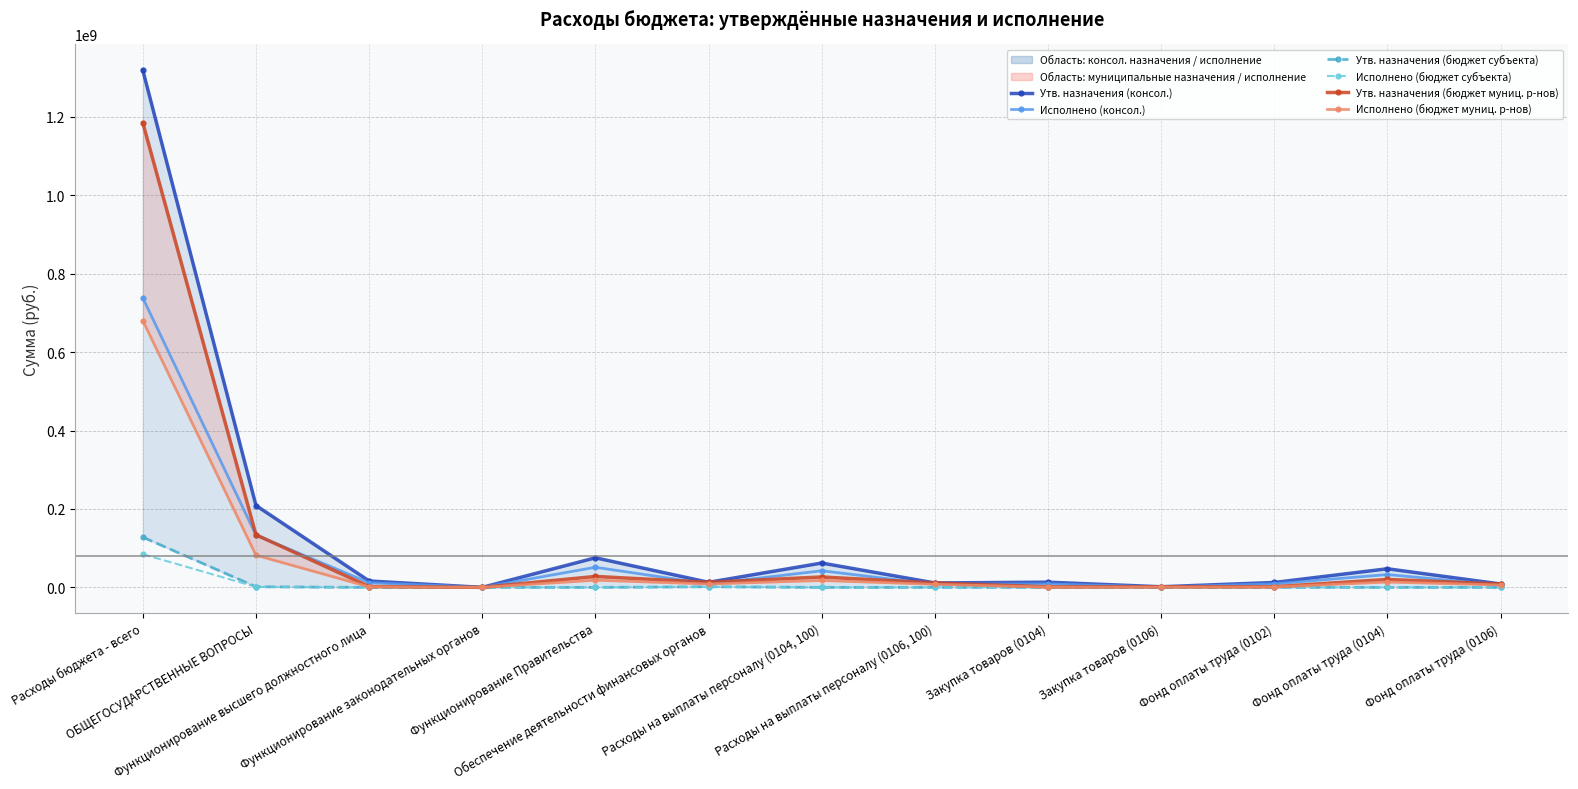

Does the chart have visible grid lines?

Yes